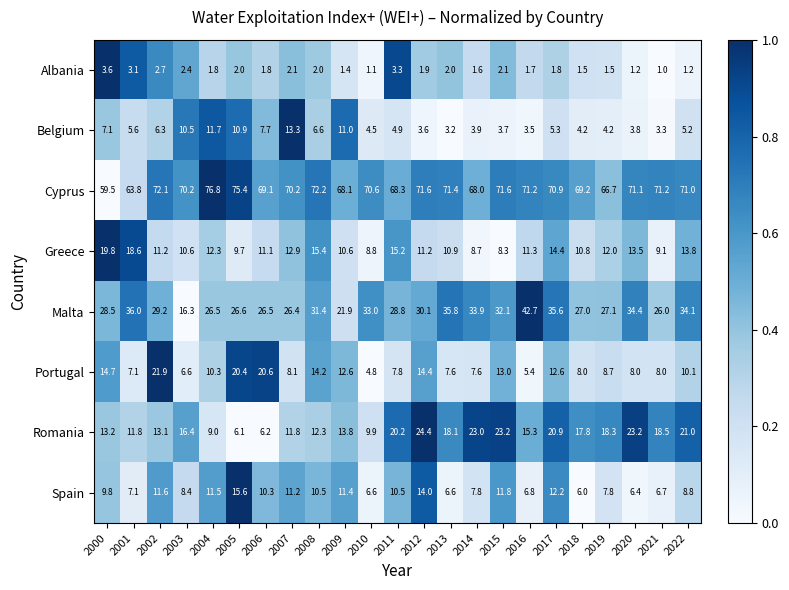

What is the sum of all Cyprus values?

1610.2